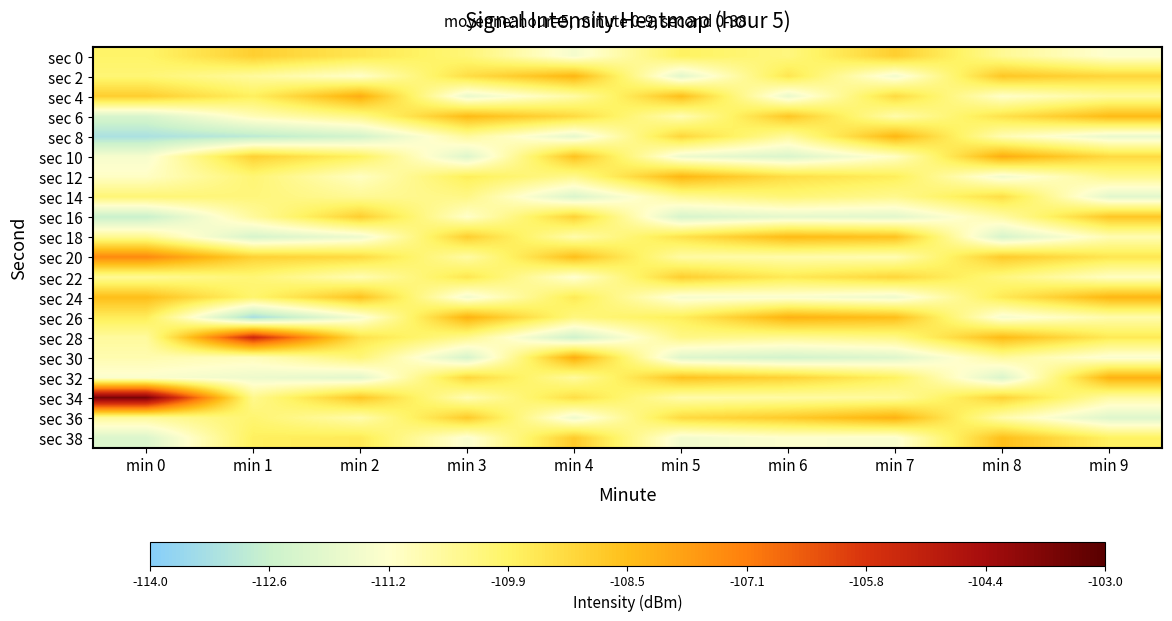

Which label corresponds to the largest value in the chart?

min 0